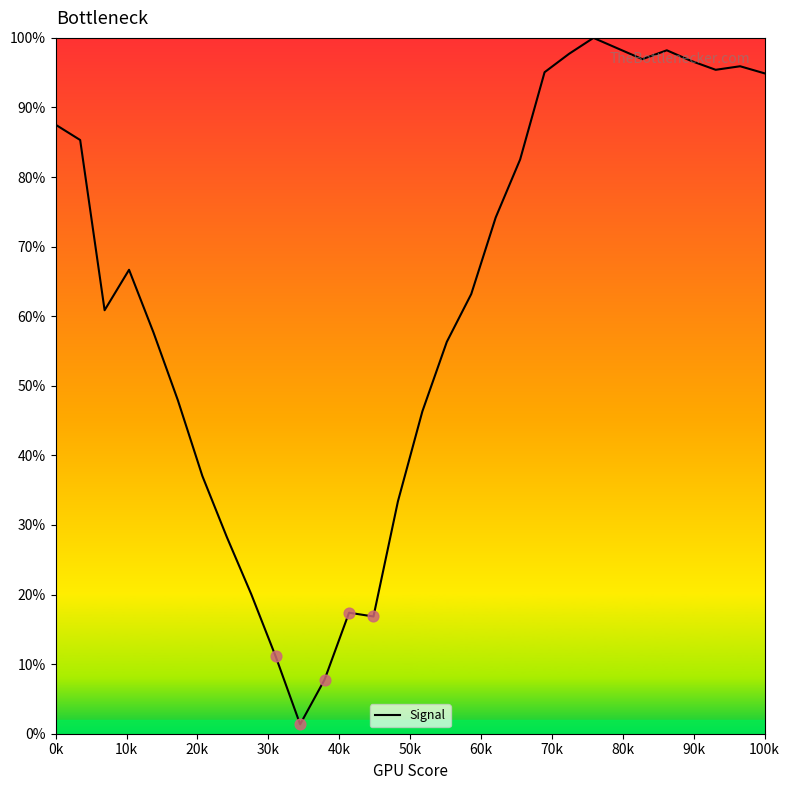

What is the difference between the maximum and minimum values?

98.6